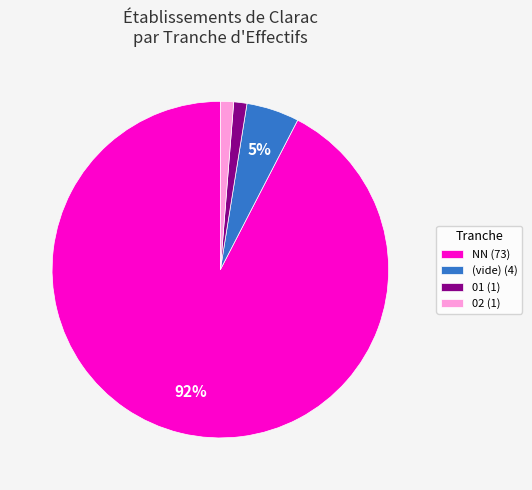

How many slices are in this pie chart?

4